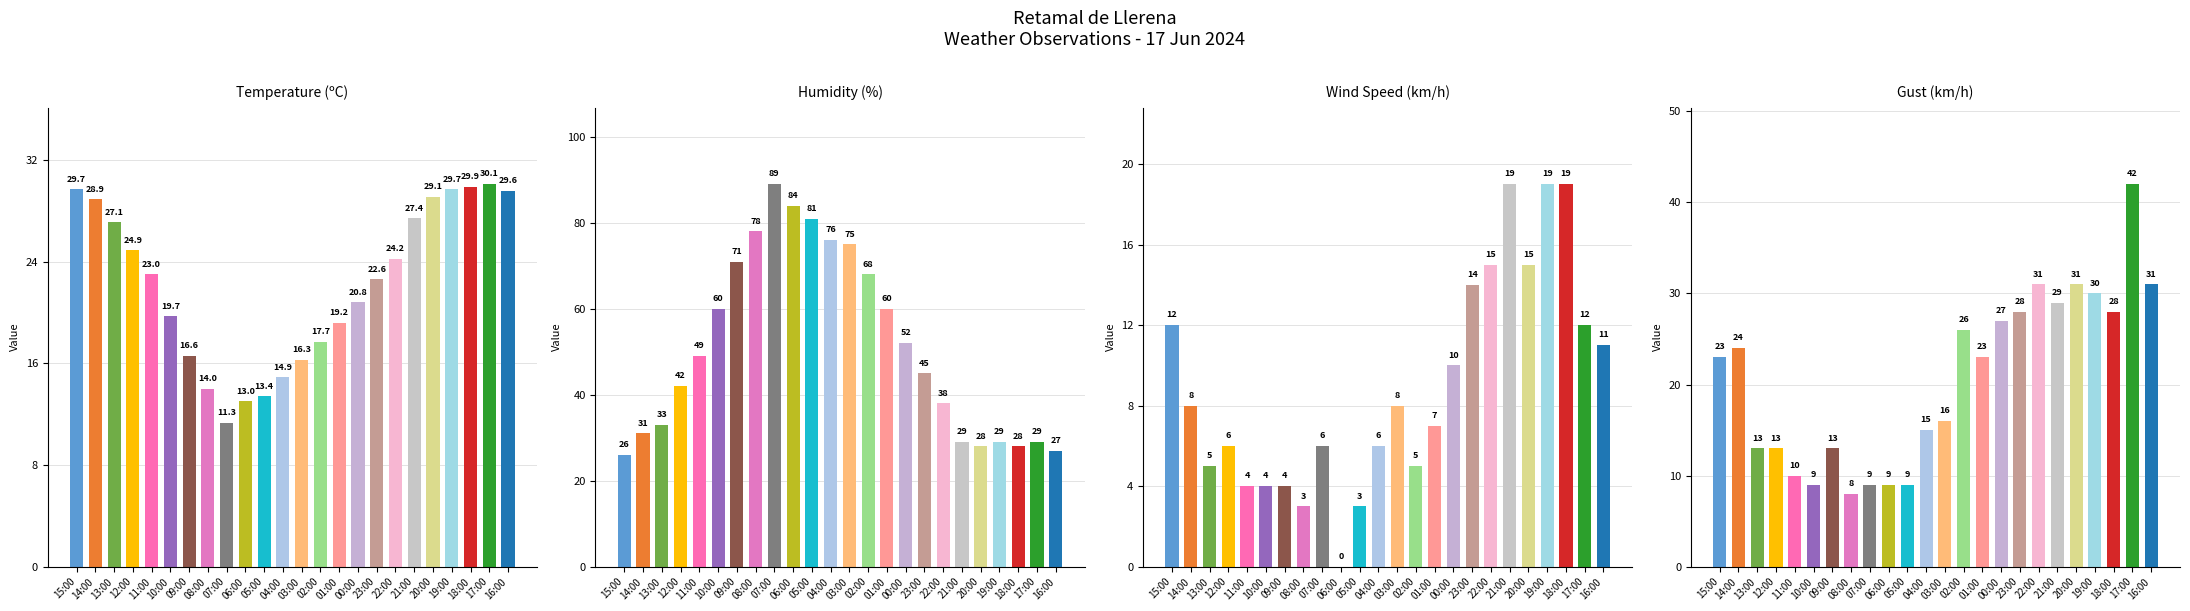

What is the sum of all Temperature (ºC) values?

533.1